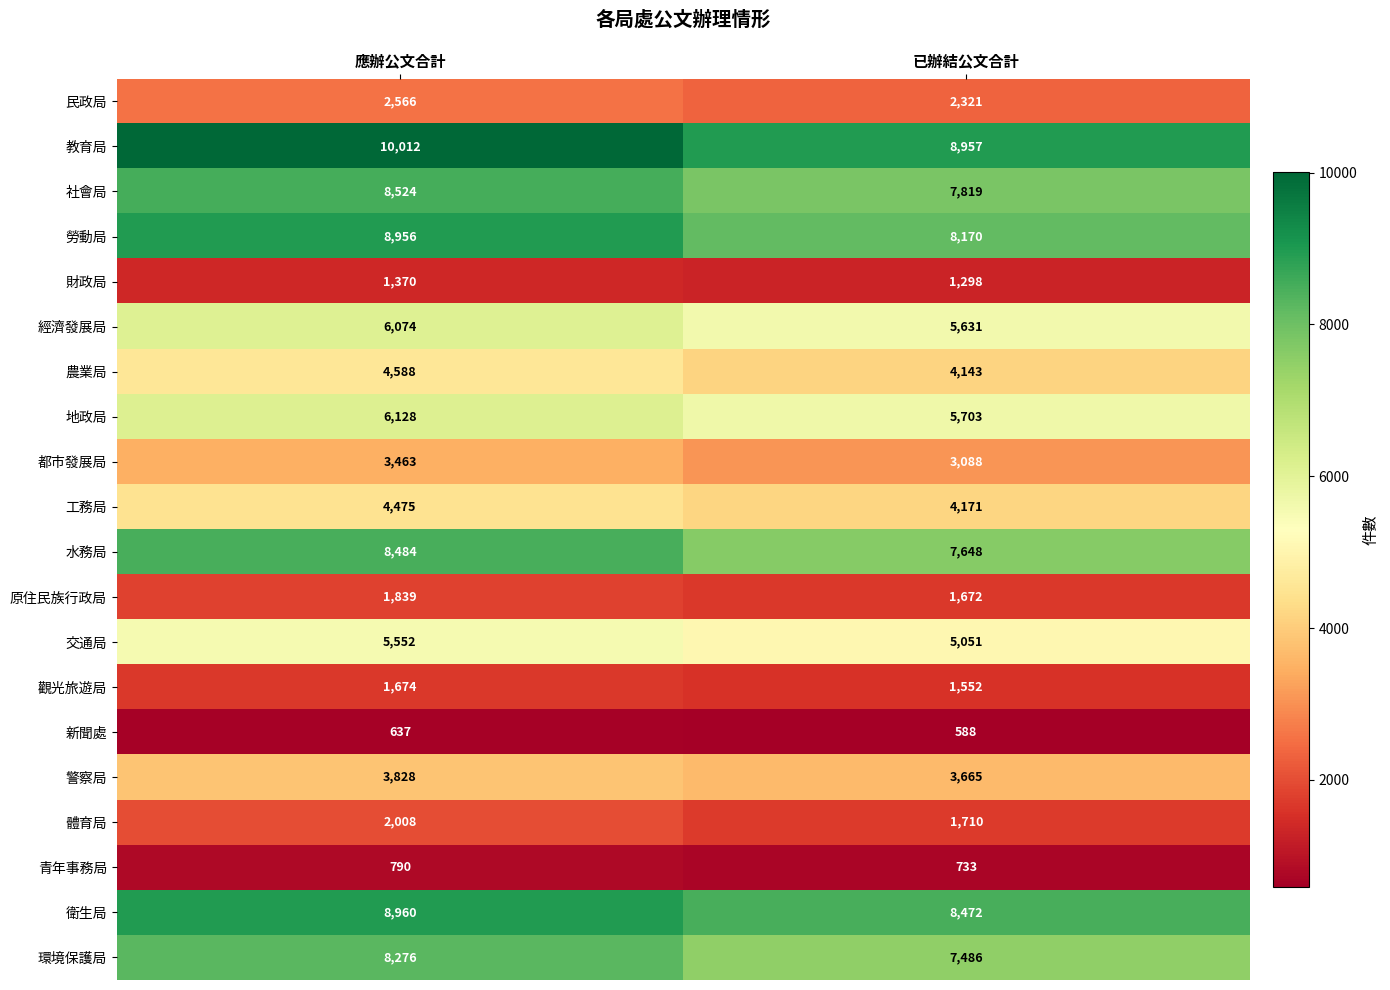

Between 應辦公文合計 and 已辦結公文合計, which series saw the biggest shift?

教育局